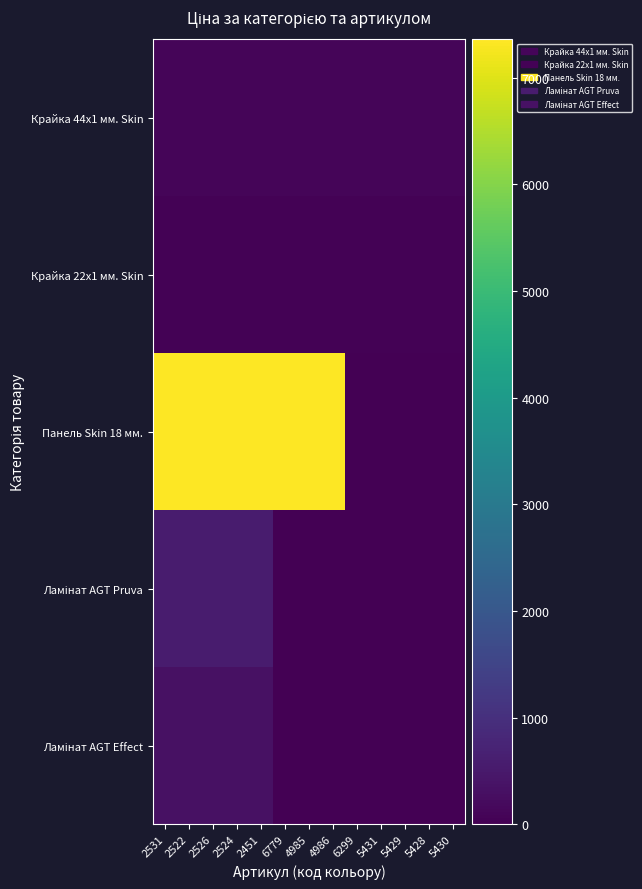

Which series has the largest total across all categories?

Панель Skin 18 мм.